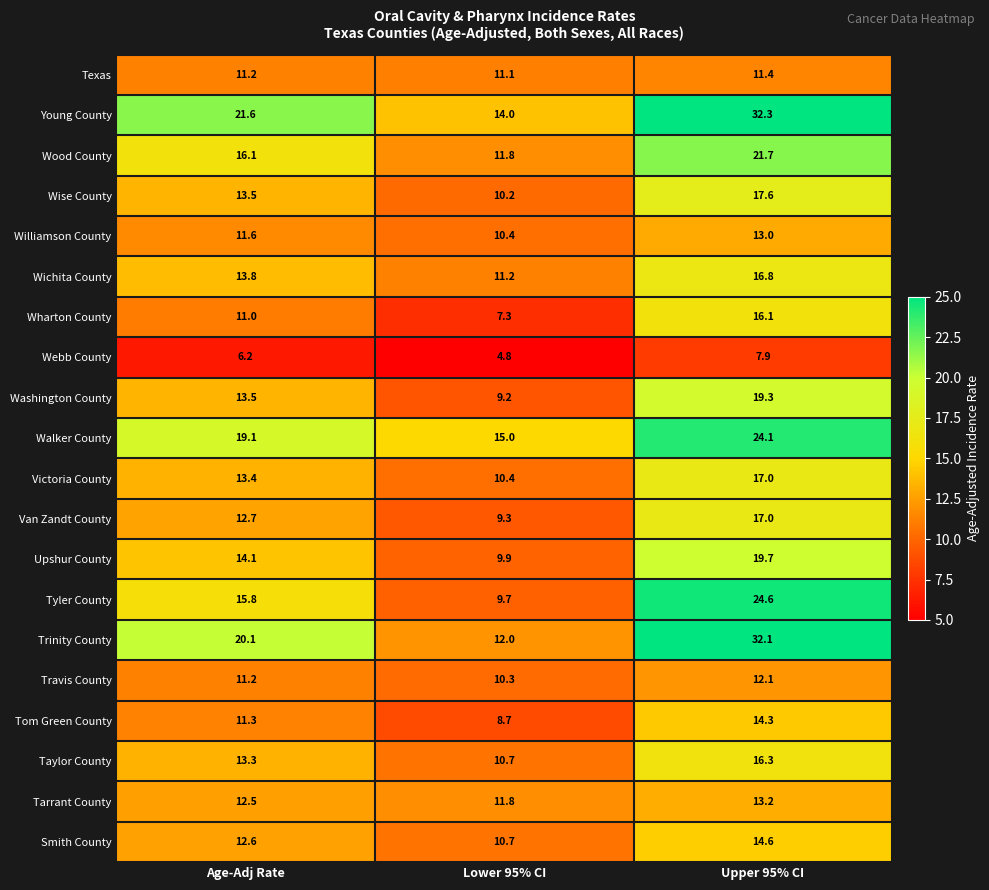

What is the spread (max minus min) of values at Age-Adj Rate?

15.4